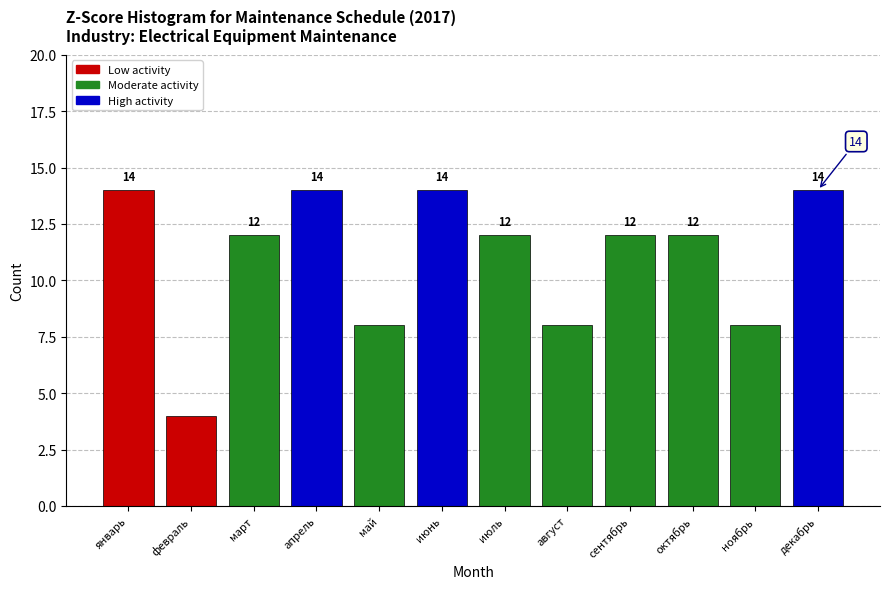

Reading right to left, transcribe all the data shown in this chart.

14	8	12	12	8	12	14	8	14	12	4	14